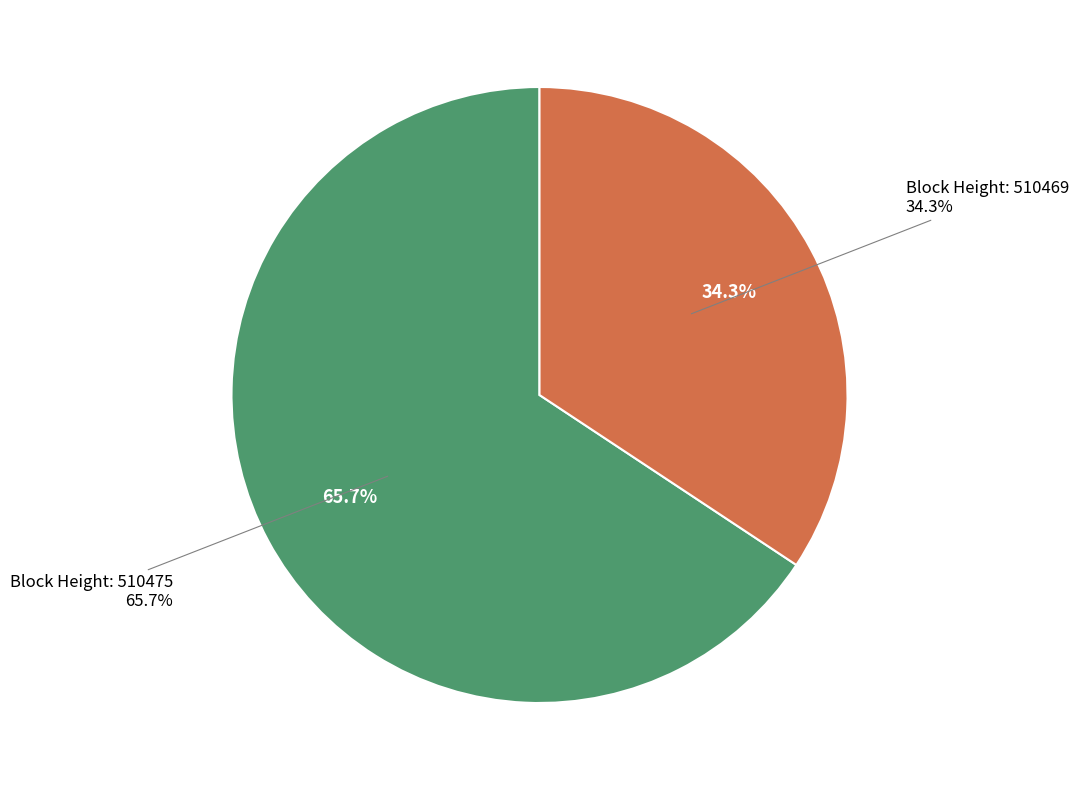

Rank the categories by value from lowest to highest.

510469, 510475